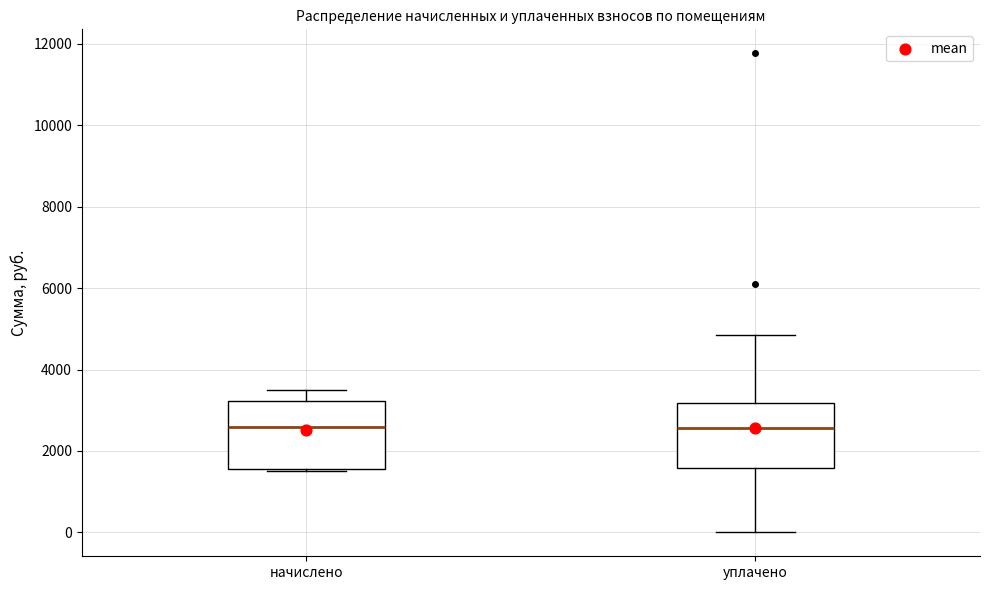

Reading left to right, transcribe this box plot: for each box, give where its median line is, the range the box spans, and where its two whiskers end, as read against the y-axis. The values are not printed on the chart, so give them approximately, as read against the axis.

начислено: median 2600, box 1600 to 3200, whiskers 1600 to 3600
уплачено: median 2600, box 1600 to 3200, whiskers 0 to 4800